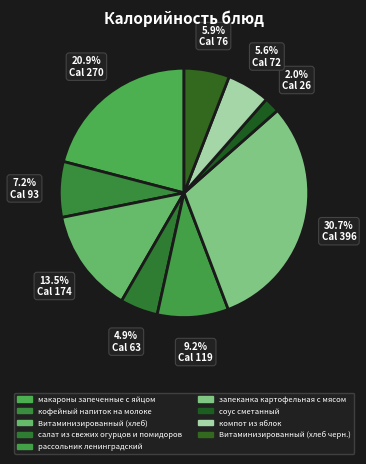

How many slices are in this pie chart?

9